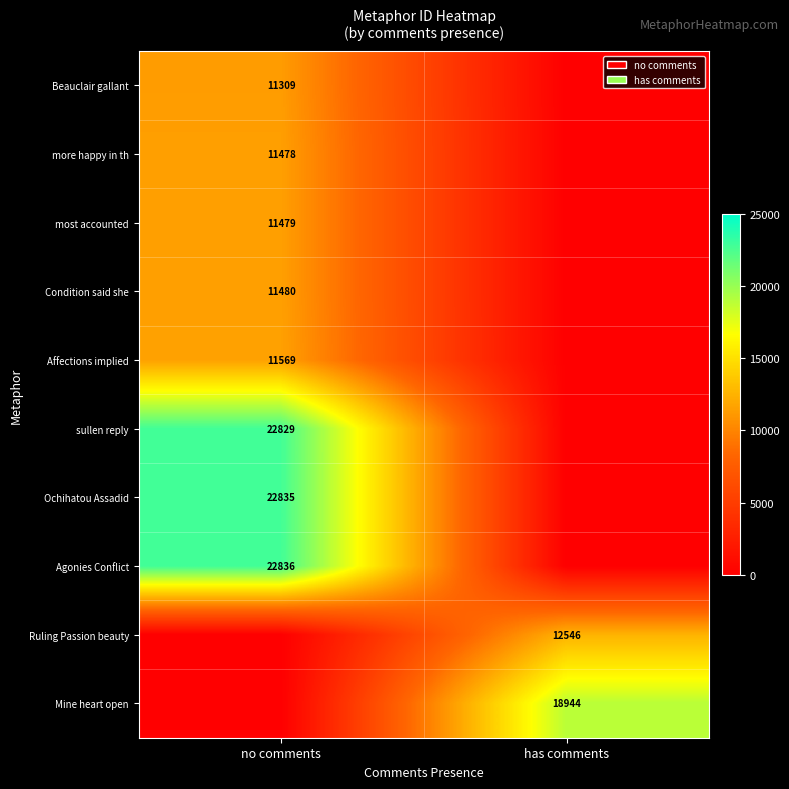

At how many categories does at least one series exceed 444?

2